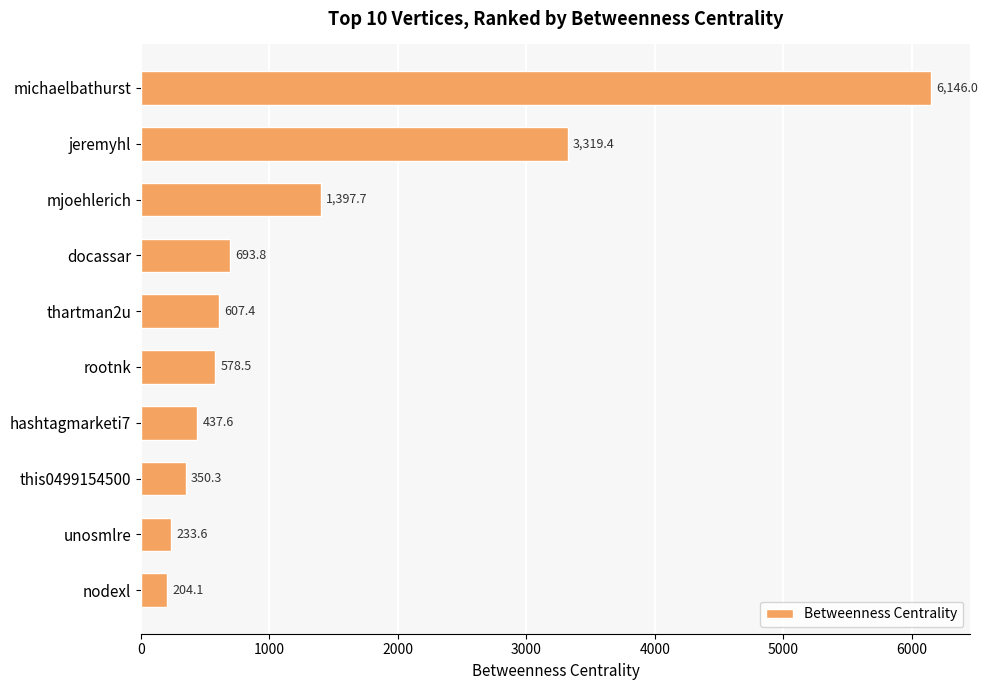

List the labels in order of value, largest first.

michaelbathurst, jeremyhl, mjoehlerich, docassar, thartman2u, rootnk, hashtagmarketi7, this0499154500, unosmlre, nodexl